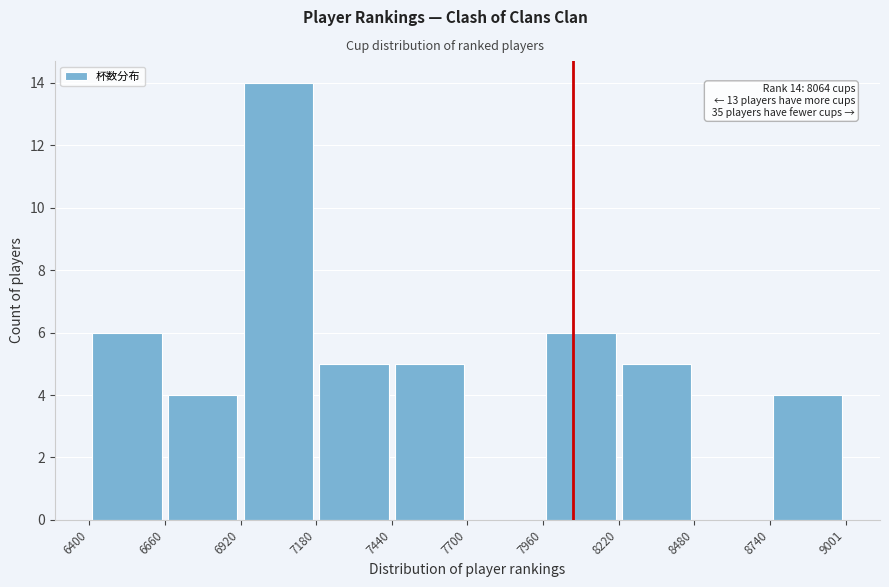

Over which range of the x-axis is the bar tallest?

6920 to 7180